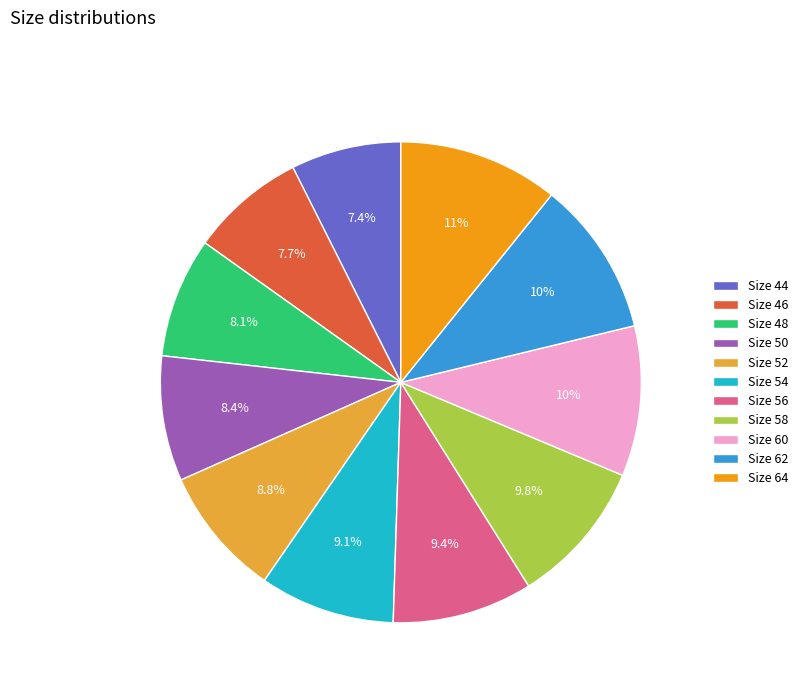

Is Size 58 the majority of the pie?

No